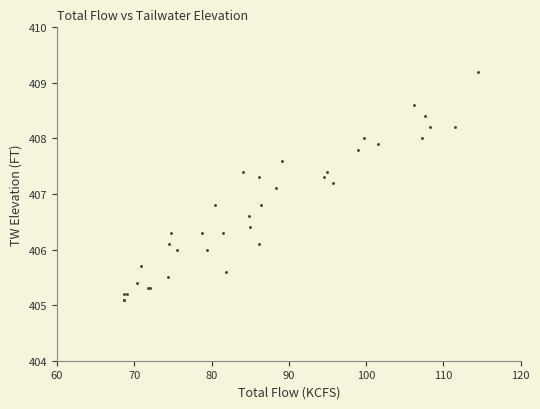

What Y value in the scatter plot is closest to 407?

407.1